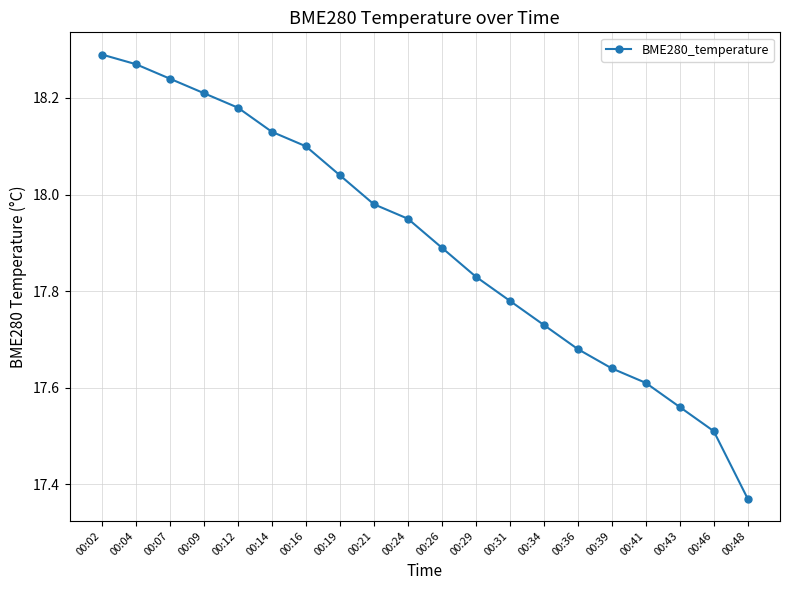

How many distinct data groups are displayed?

1